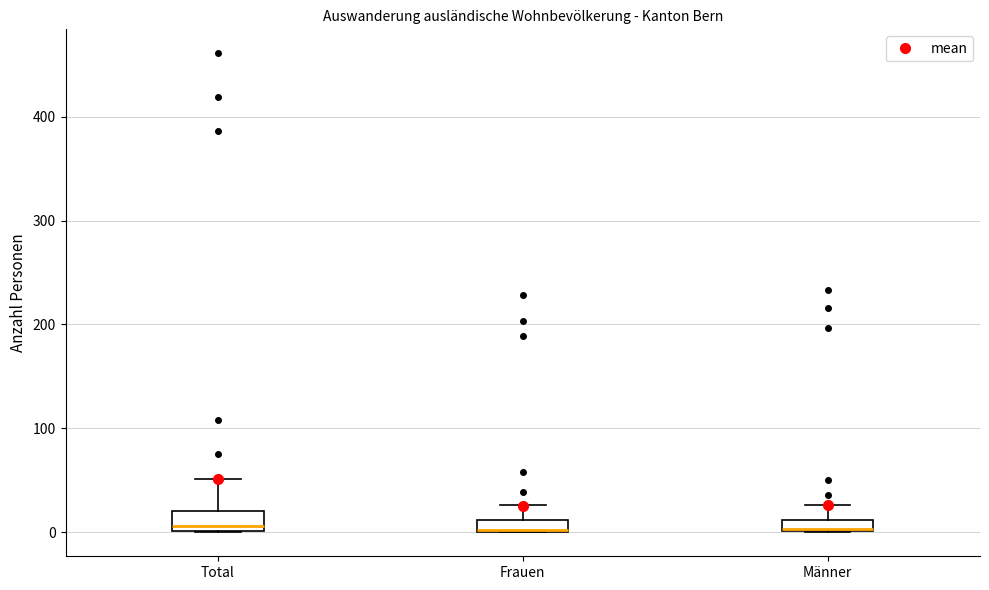

Where is the lower edge of the box for Total on the y-axis? The values are not printed on the chart, so give them approximately, as read against the axis.

0